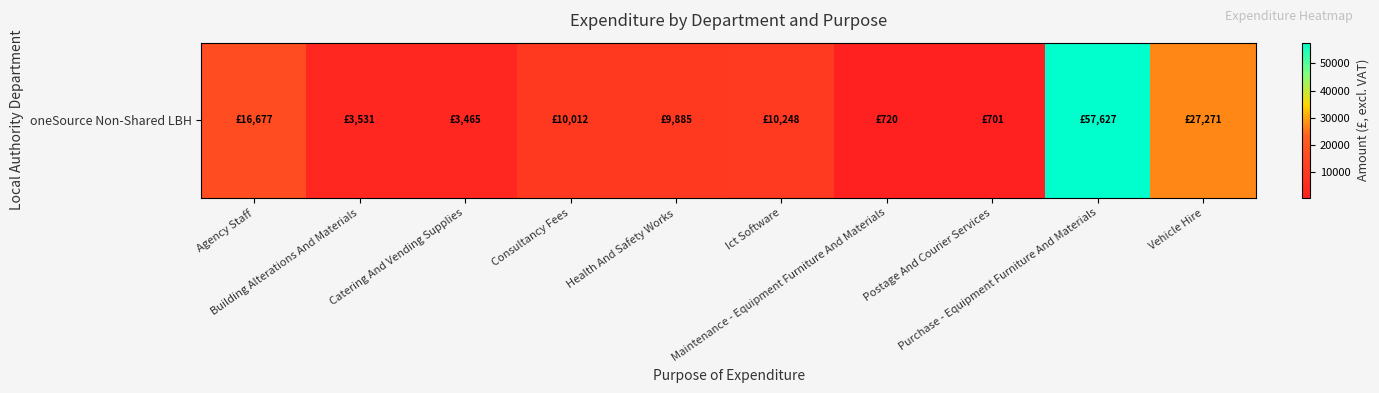

What is the sum of all values?

140137.5